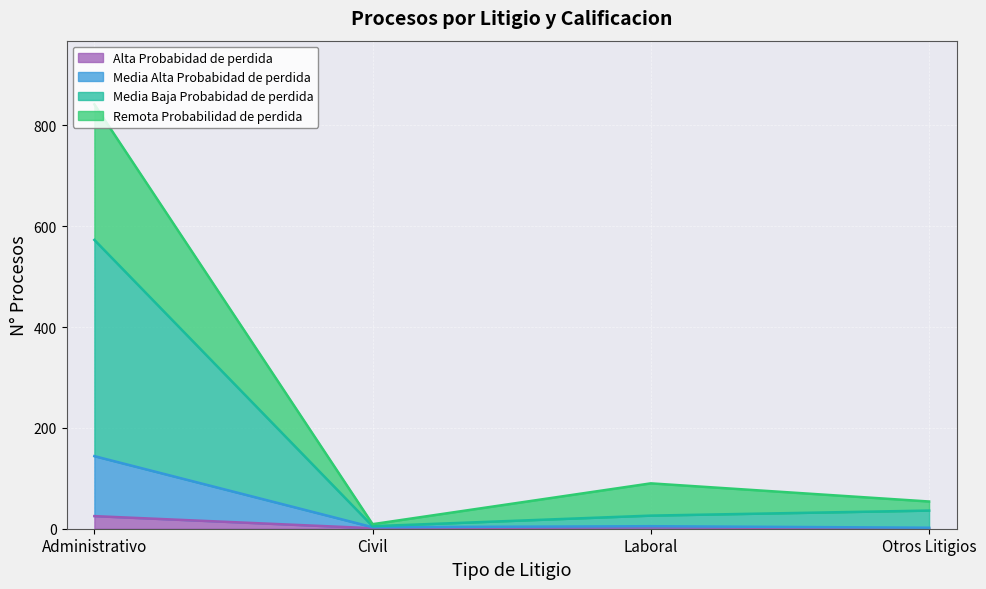

Which has a higher value, Administrativo or Civil?

Administrativo